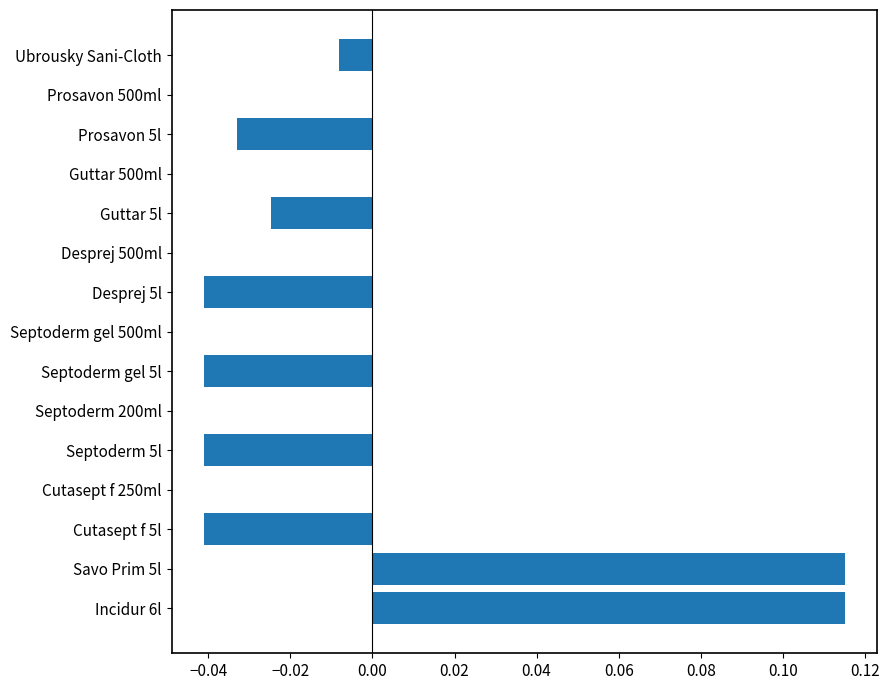

The chart shows a value of 0.0 at Cutasept f 250ml. True or false?

True